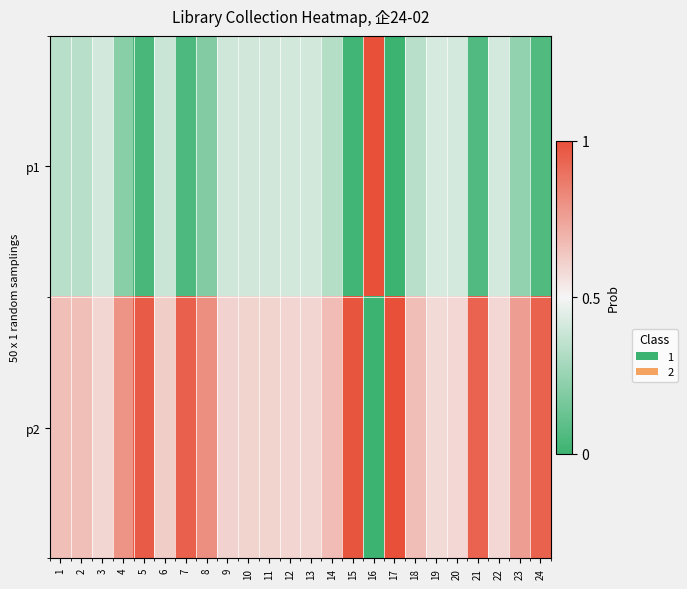

At which category does the chart reach its peak across all series?

16